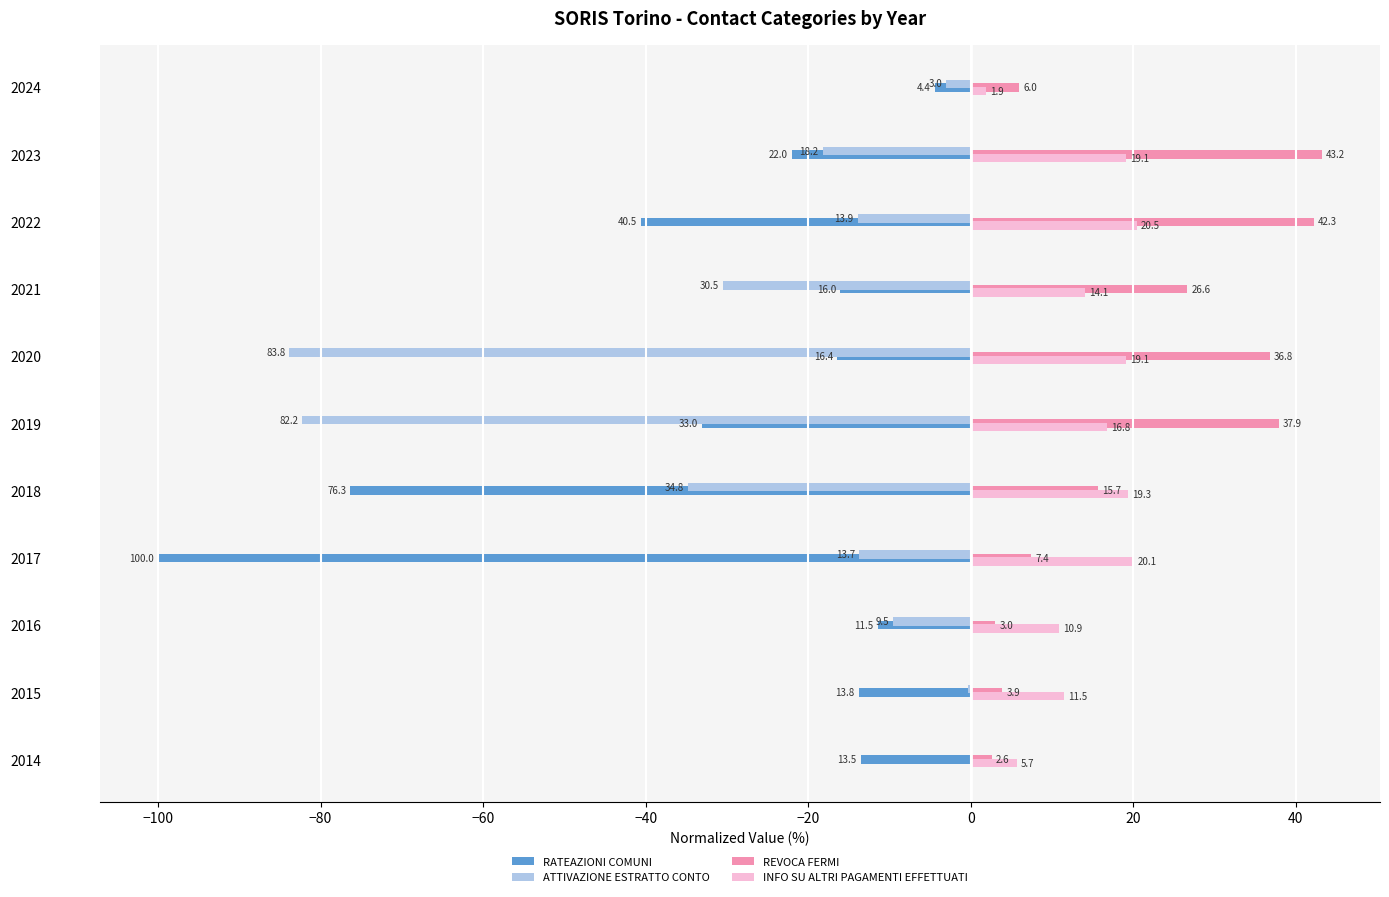

Which series has the largest range (max minus min)?

RATEAZIONI COMUNI